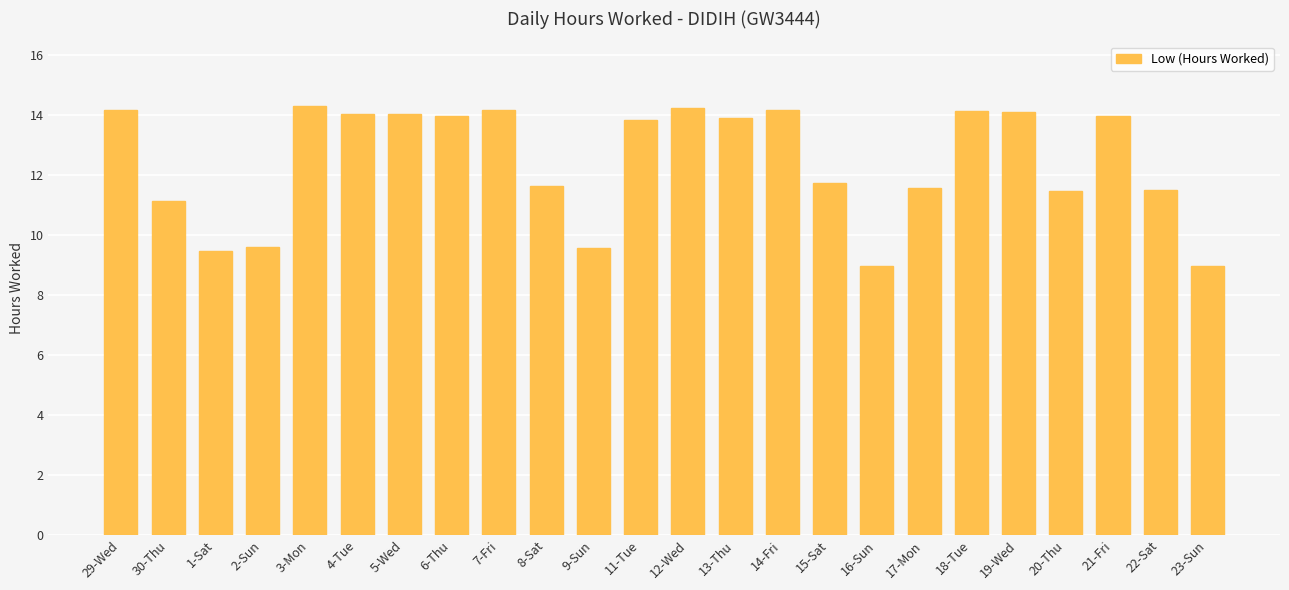

At which label does the data first exceed 13?

29-Wed